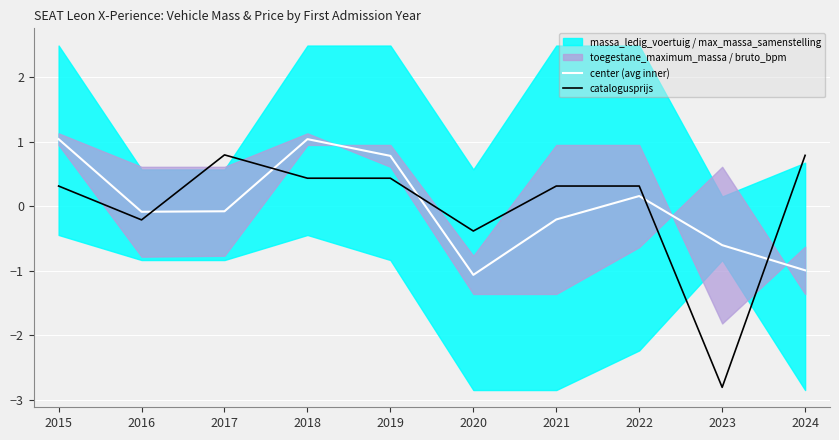

What is the maximum value for catalogusprijs?

0.8